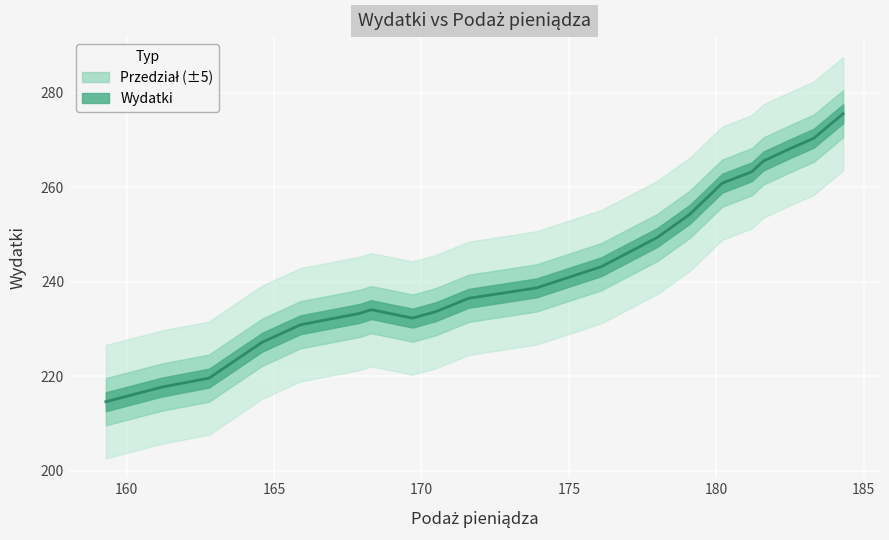

What is the sum of all values?

4869.5